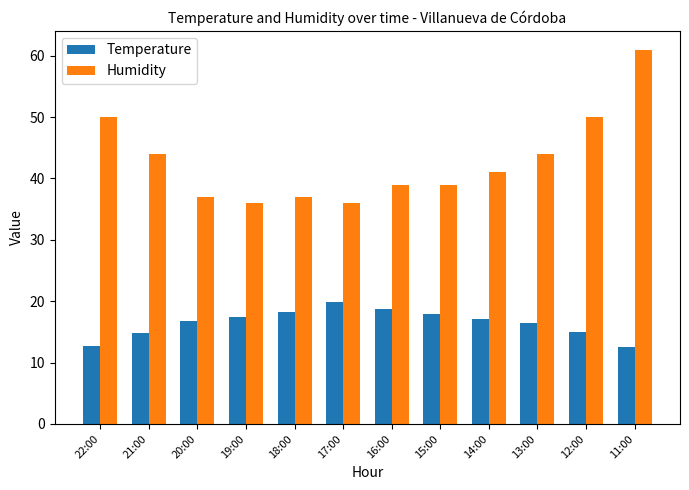

Which category has the highest value across all series?

11:00